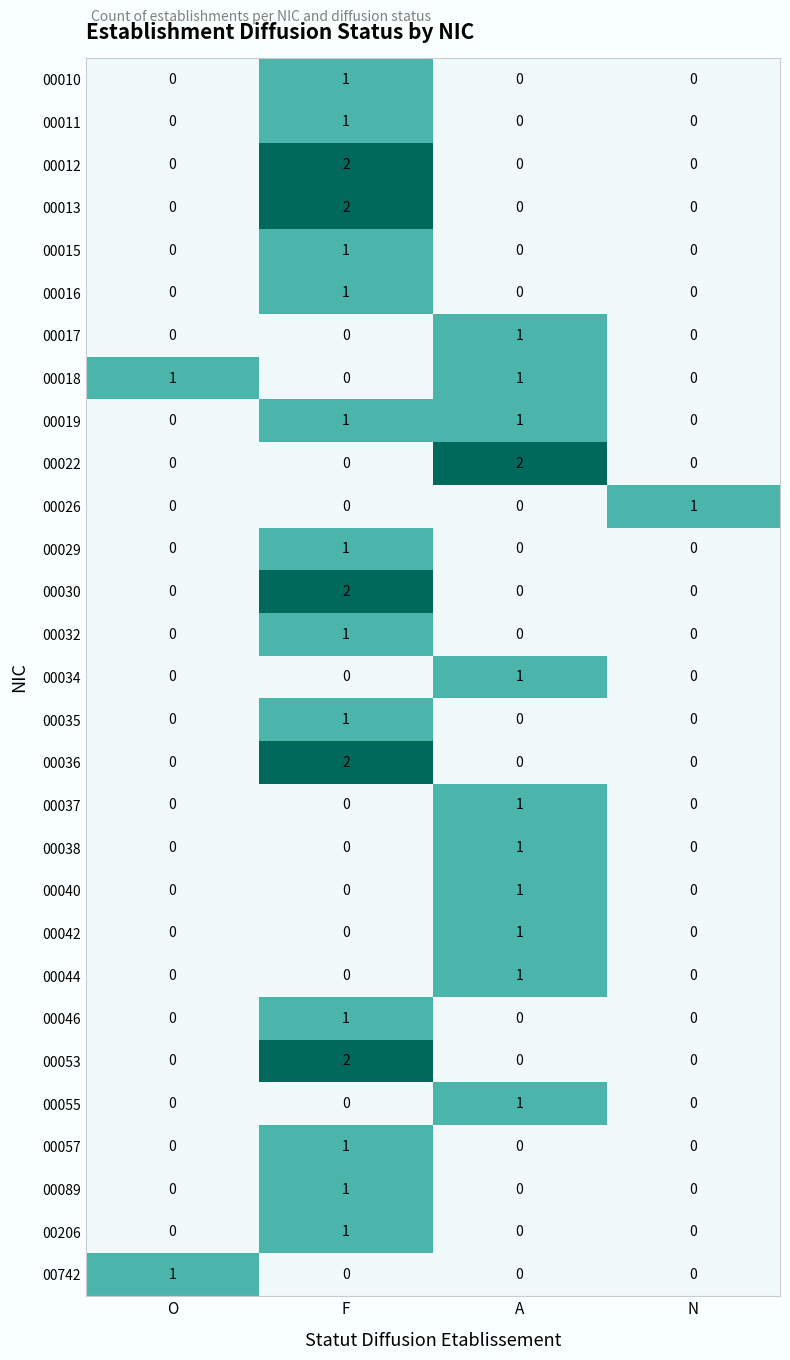

Which series changed the most between O and A?

00022